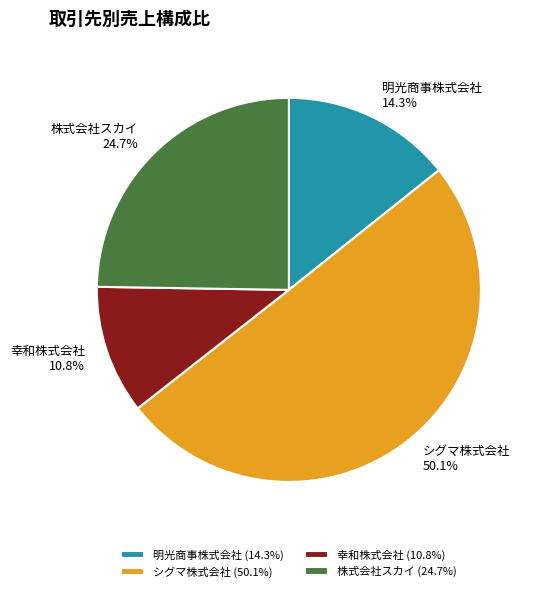

How many slices are in this pie chart?

4